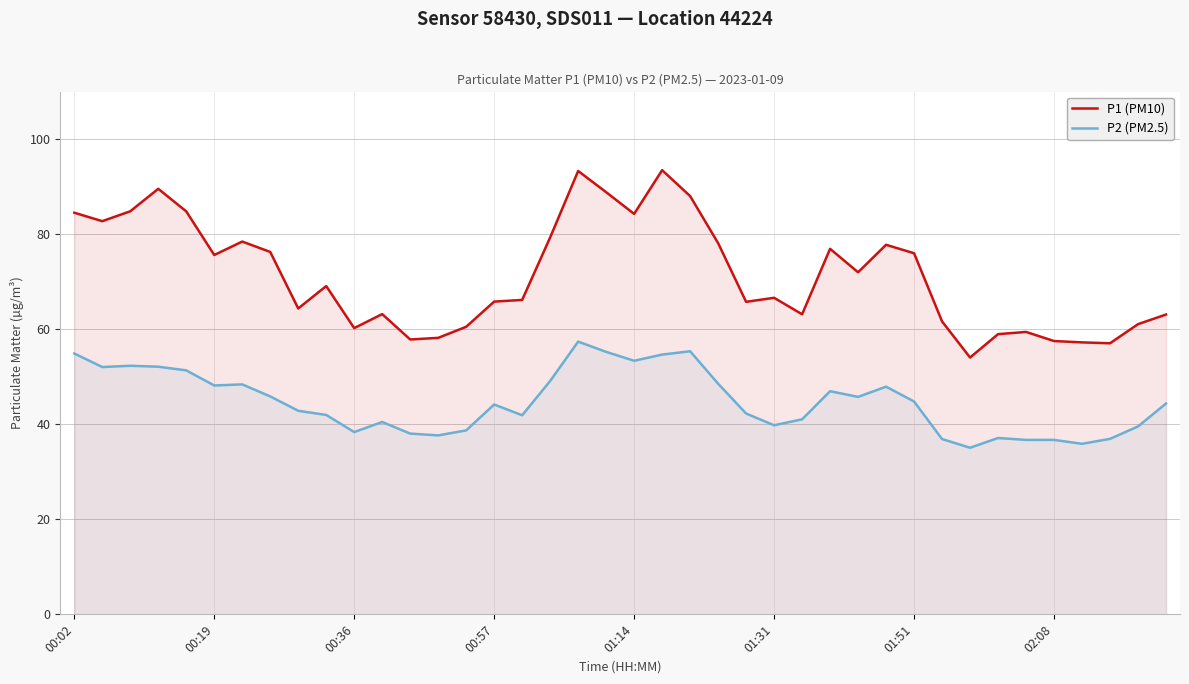

True or false: P1 (PM10) and P2 (PM2.5) intersect in this chart.

False